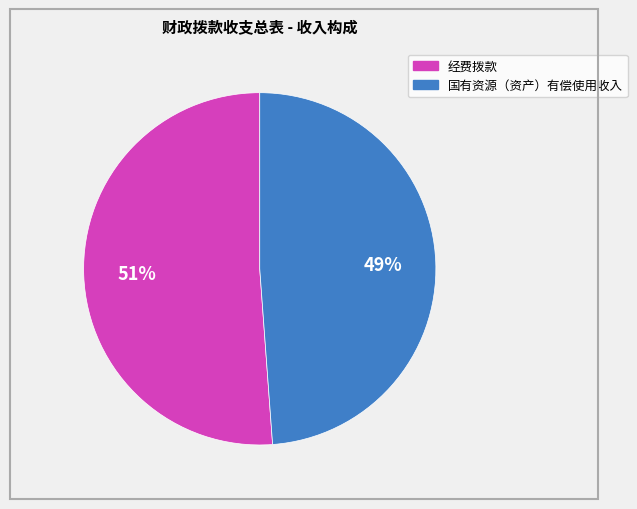

Which slice is the smallest?

国有资源（资产）有偿使用收入